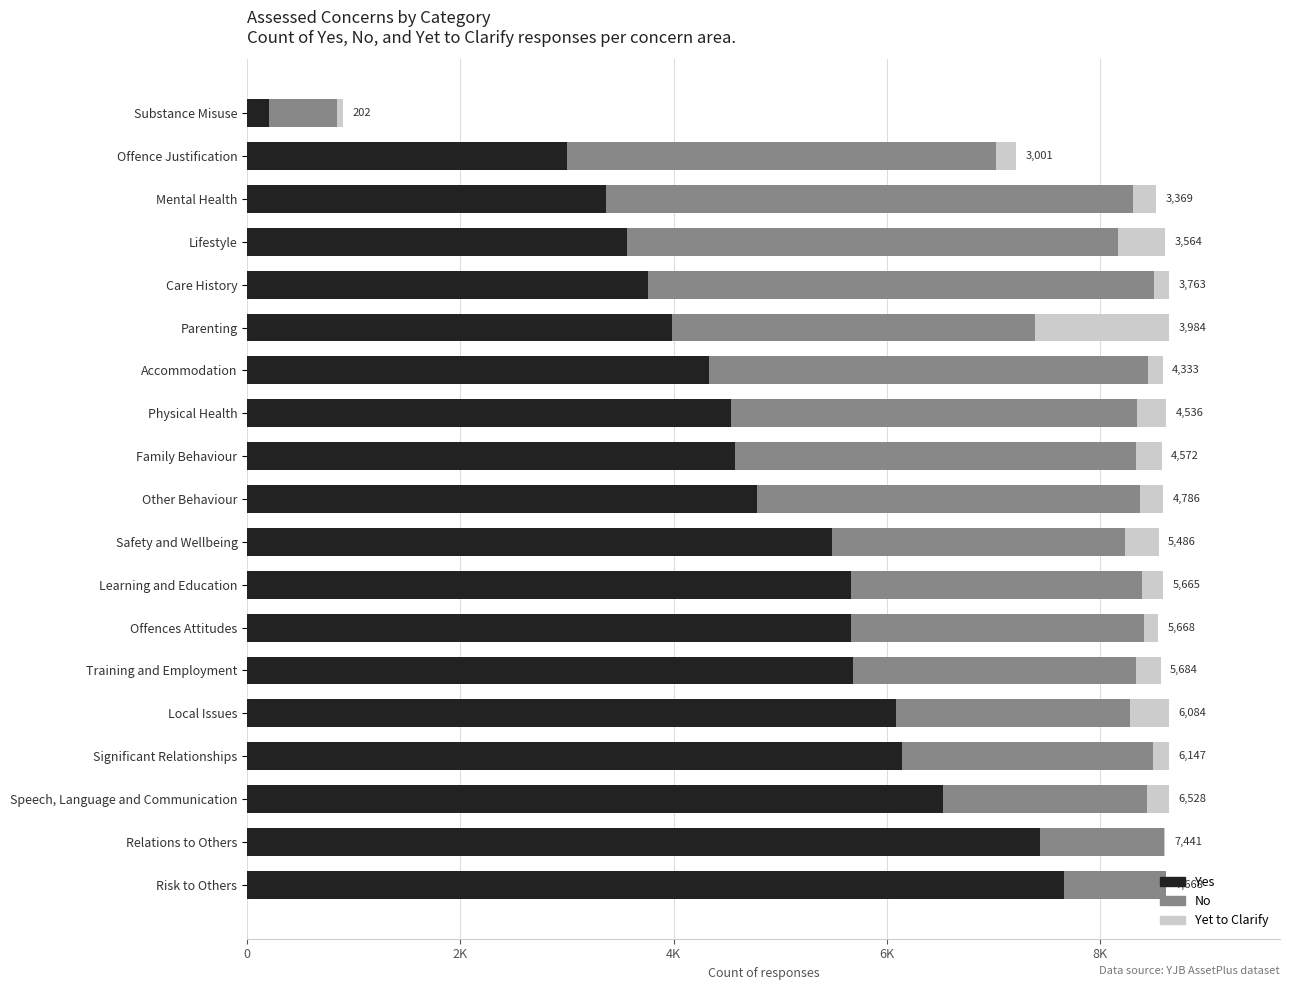

What are all the series names shown in the legend?

Yes, No, Yet to Clarify